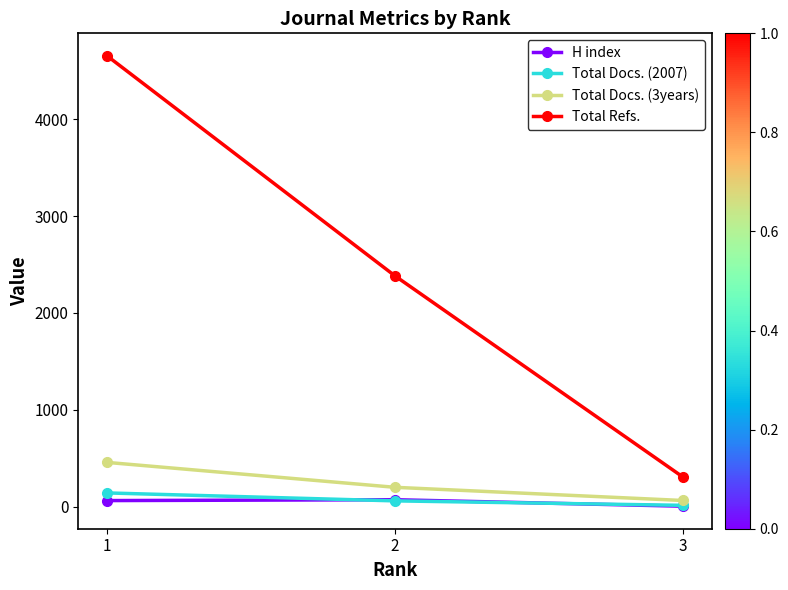

List the series in order of their peak value, highest first.

Total Refs., Total Docs. (3years), Total Docs. (2007), H index